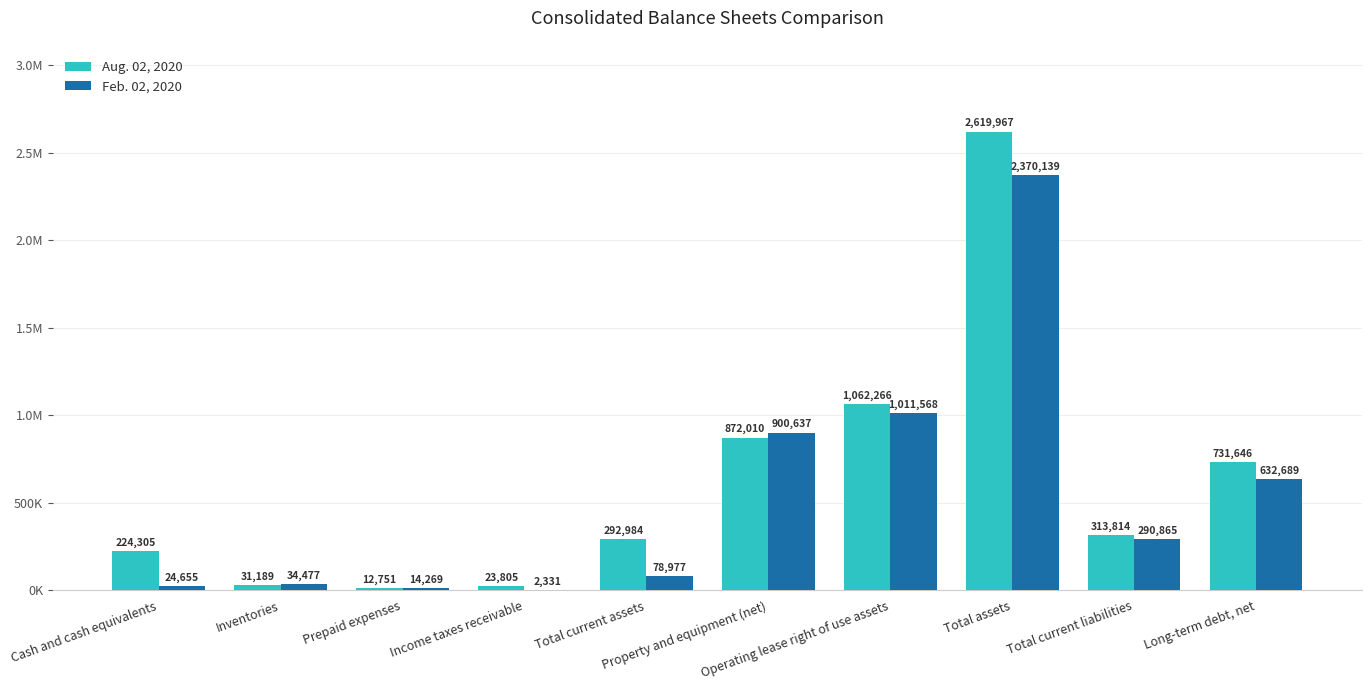

What position from the left is Long-term debt, net?

10